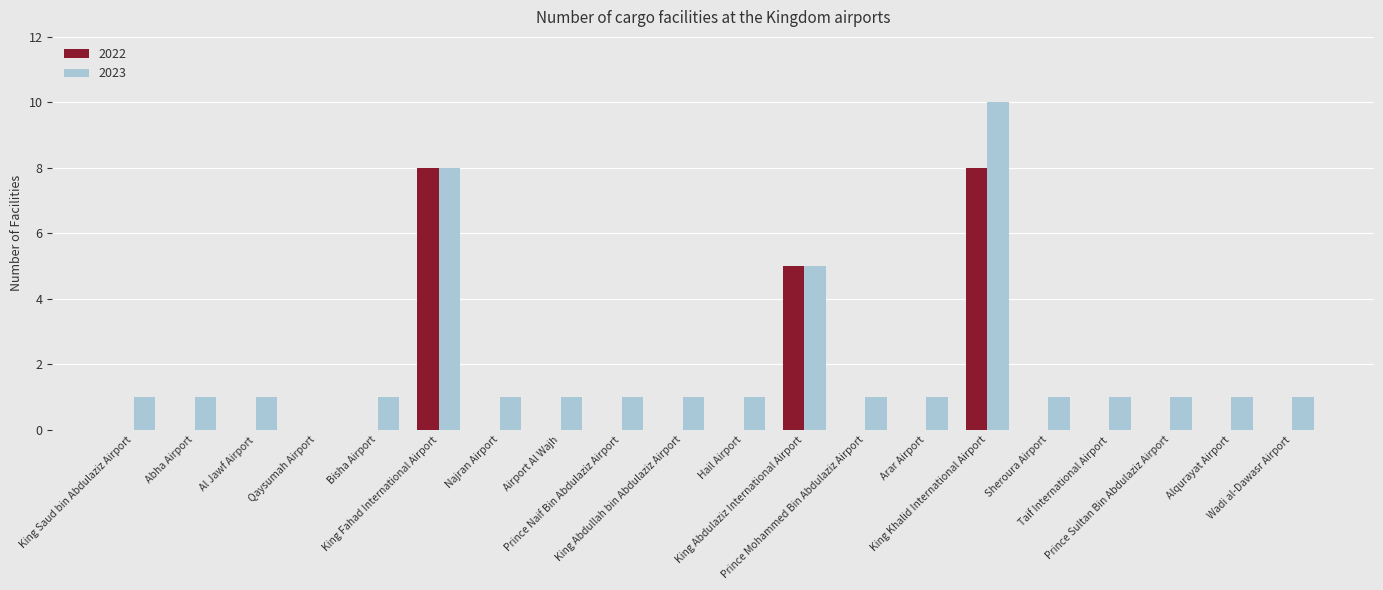

At which category is the sum across all series the highest?

King Khalid International Airport